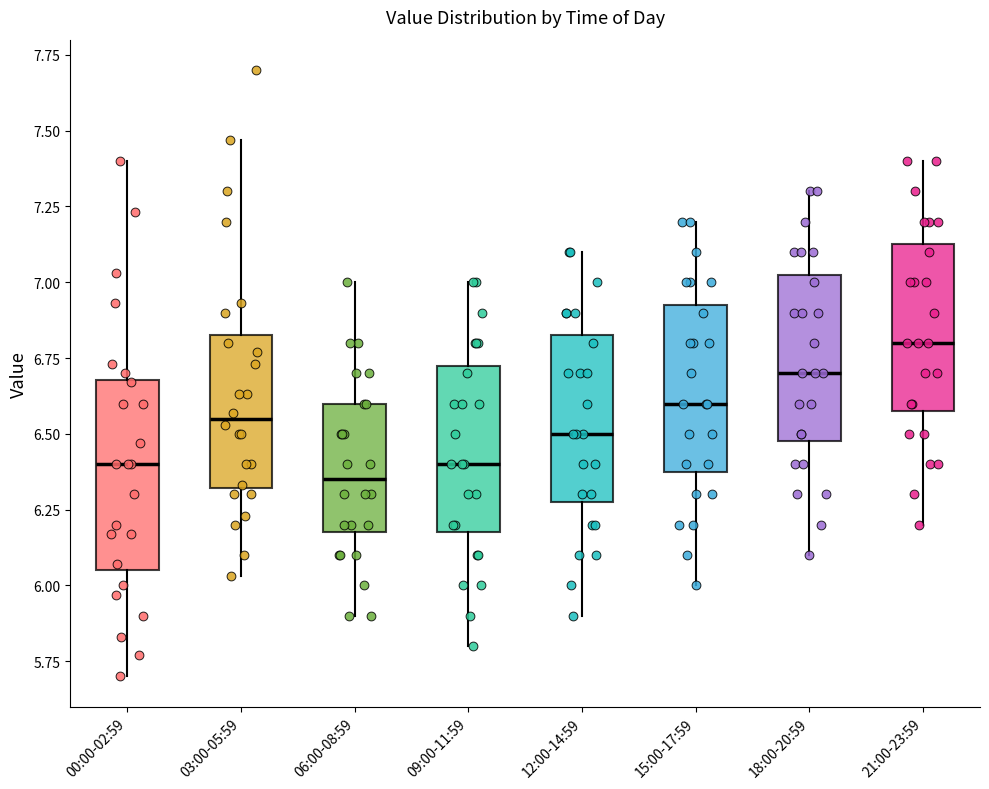

Where is the lower edge of the box for 00:00-02:59 on the y-axis? The values are not printed on the chart, so give them approximately, as read against the axis.

6.05